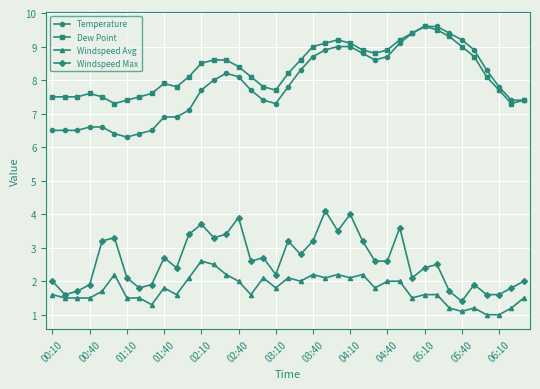

True or false: Dew Point has more than 0 interior local peaks.

True